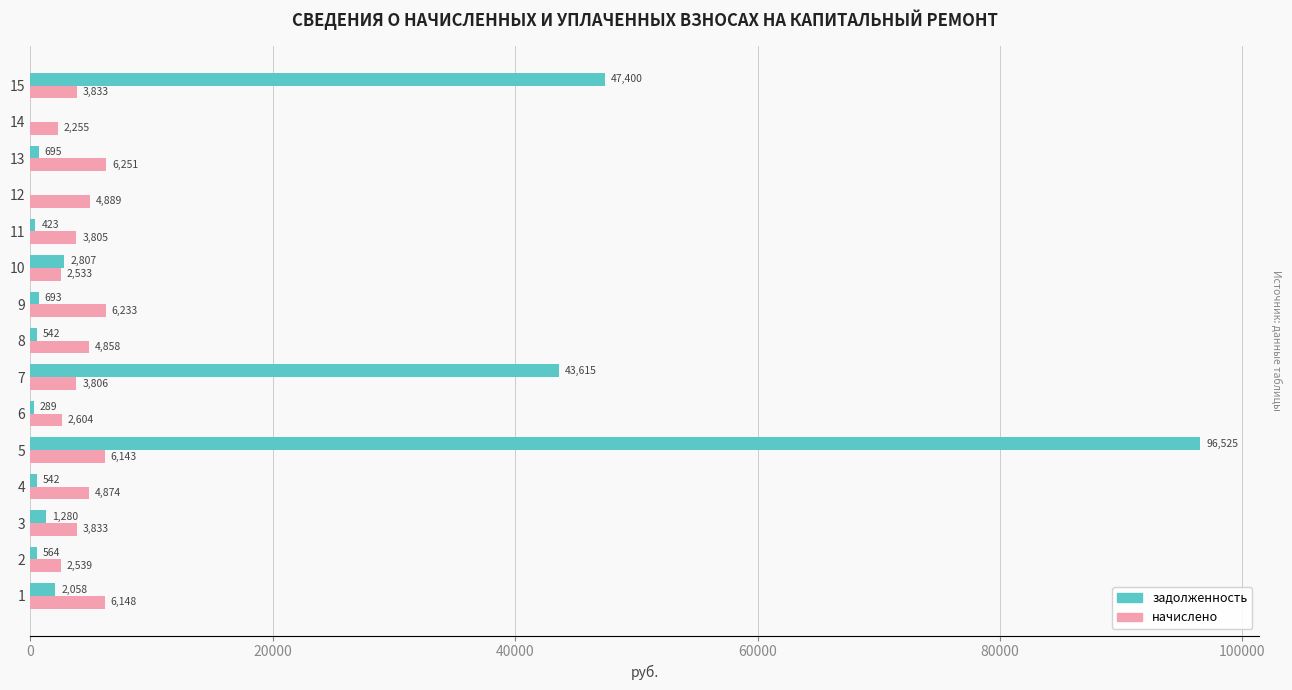

Is the value of задолженность at 12 greater than the value of начислено at 5?

No